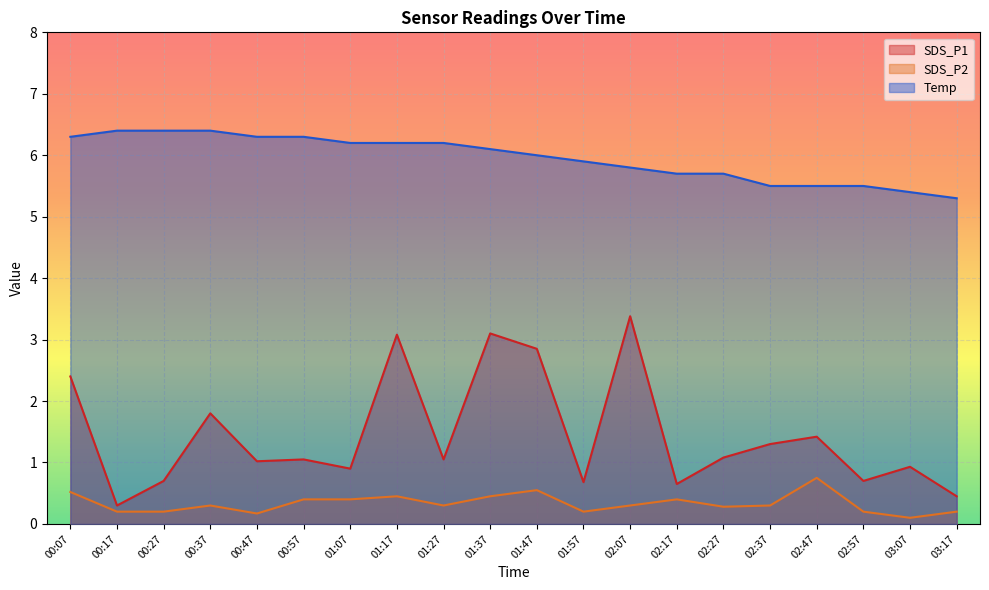

How many lines are shown in the chart?

3